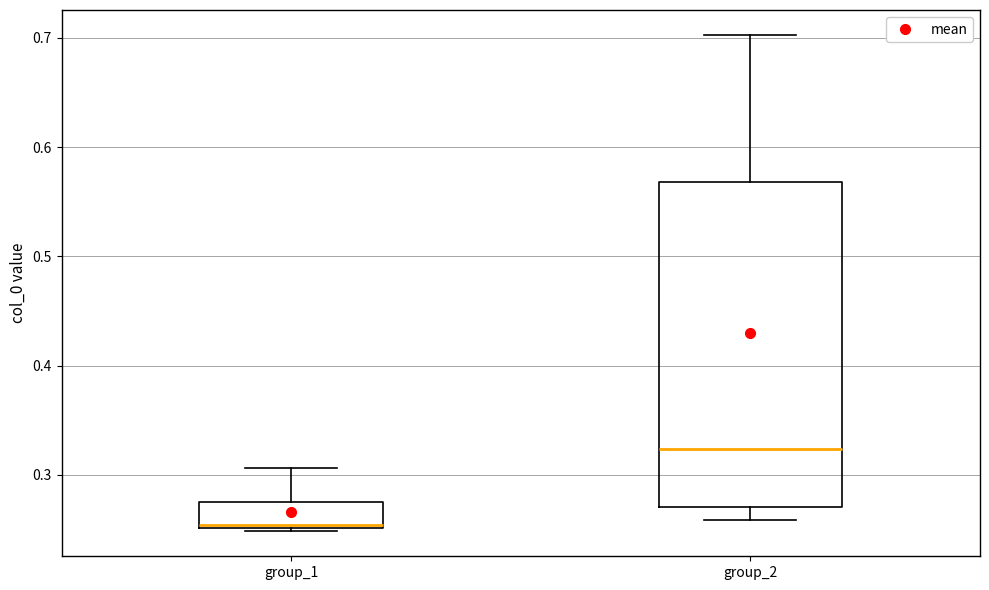

Reading left to right, transcribe this box plot: for each box, give where its median line is, the range the box spans, and where its two whiskers end, as read against the y-axis. The values are not printed on the chart, so give them approximately, as read against the axis.

group_1: median 0.25, box 0.25 to 0.27, whiskers 0.25 (just below the box's lower edge) to 0.31
group_2: median 0.32, box 0.27 to 0.57, whiskers 0.26 to 0.70